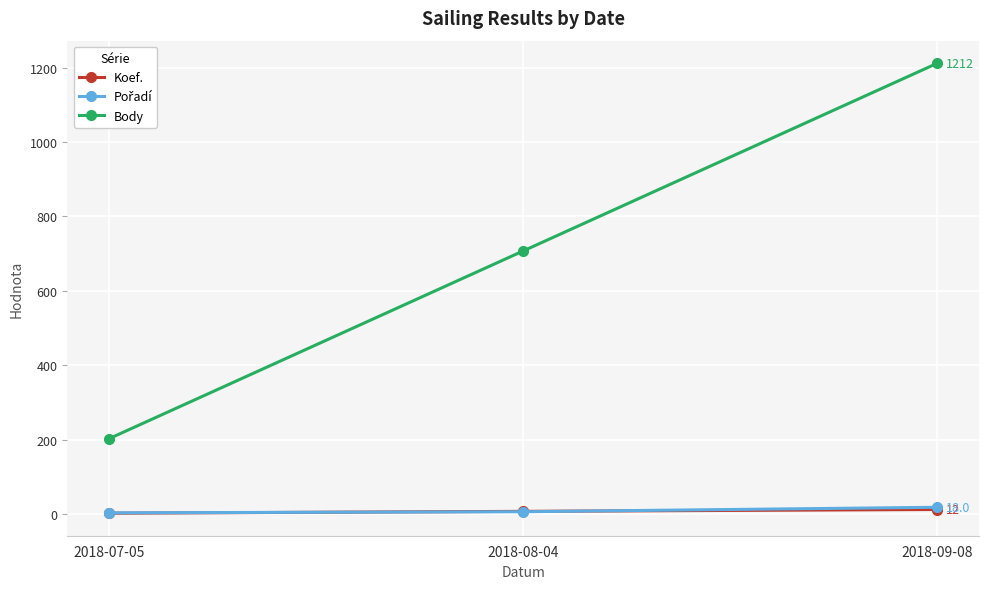

At which label is Body closest to 707?

2018-08-04